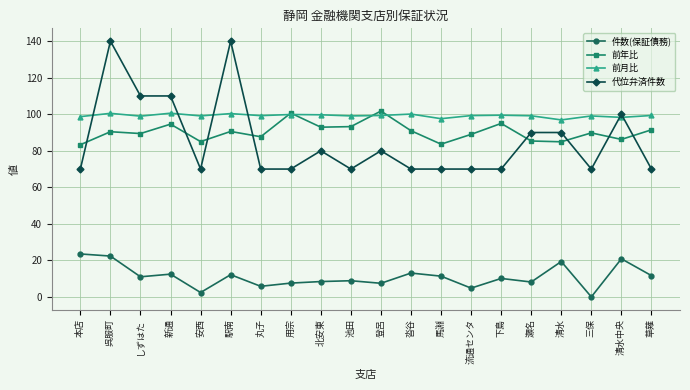

Is it true that 前月比 equals 149.8 at 流通センタ?

False